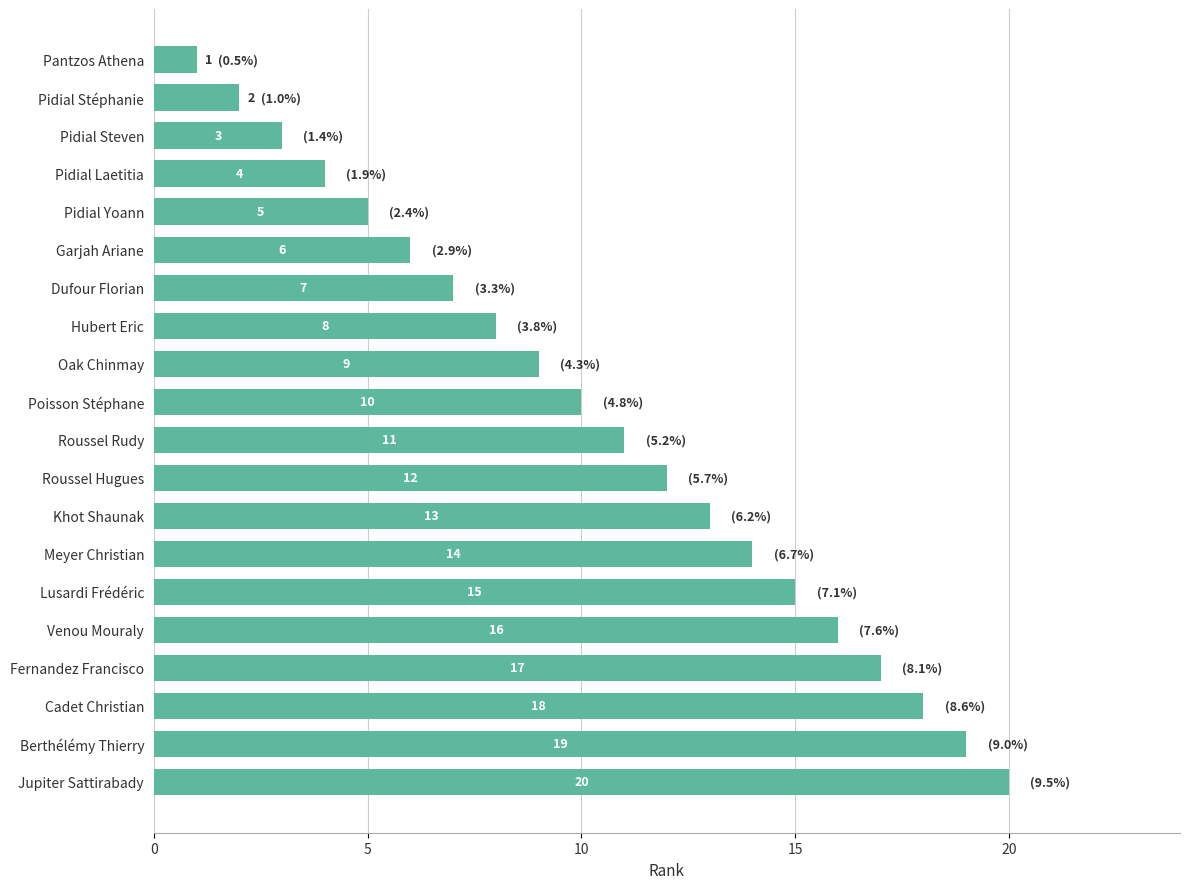

Rank the categories by value from lowest to highest.

Pantzos Athena, Pidial Stéphanie, Pidial Steven, Pidial Laetitia, Pidial Yoann, Garjah Ariane, Dufour Florian, Hubert Eric, Oak Chinmay, Poisson Stéphane, Roussel Rudy, Roussel Hugues, Khot Shaunak, Meyer Christian, Lusardi Frédéric, Venou Mouraly, Fernandez Francisco, Cadet Christian, Berthélémy Thierry, Jupiter Sattirabady